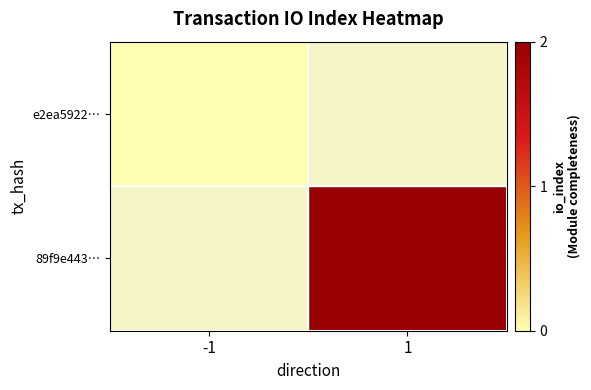

At 1, list the series in order from smallest to largest.

e2ea5922…, 89f9e443…